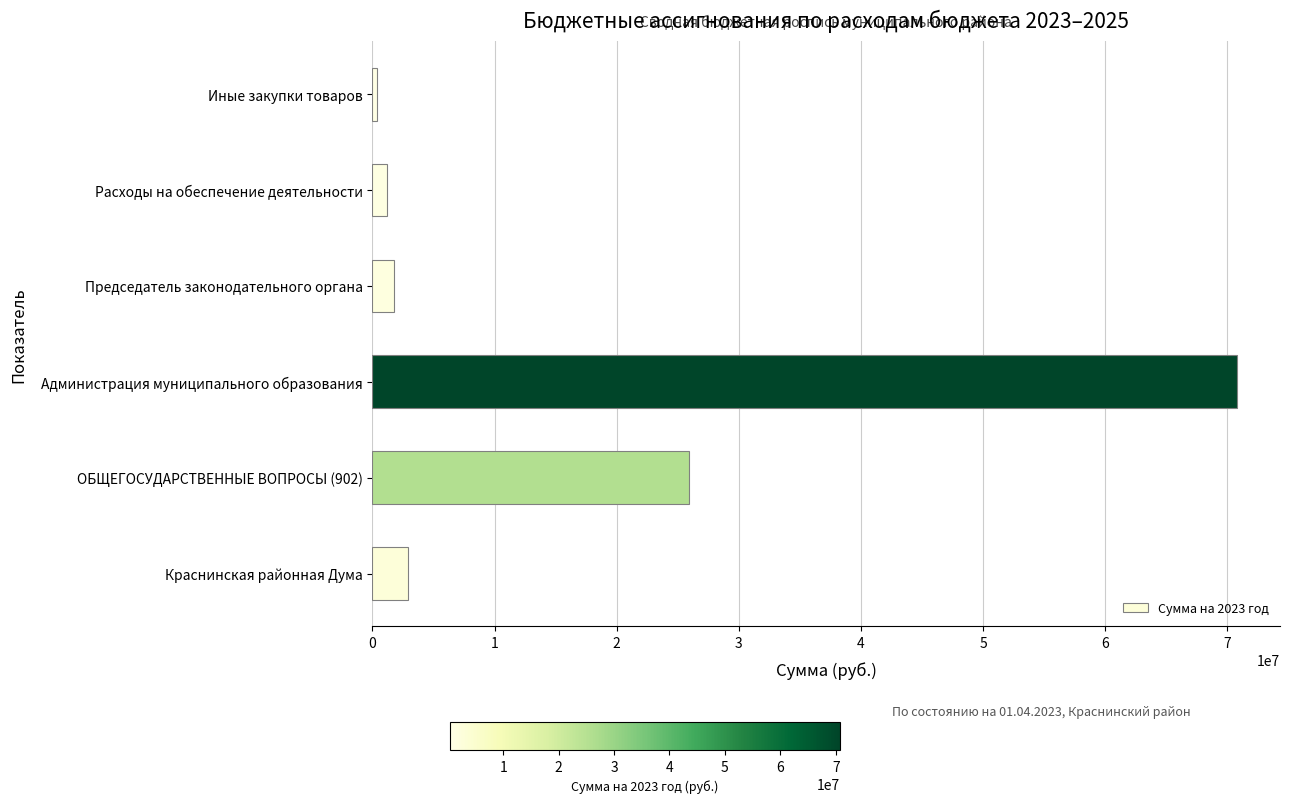

What is the change in value from ОБЩЕГОСУДАРСТВЕННЫЕ ВОПРОСЫ (902) to Председатель законодательного органа?

-24161300